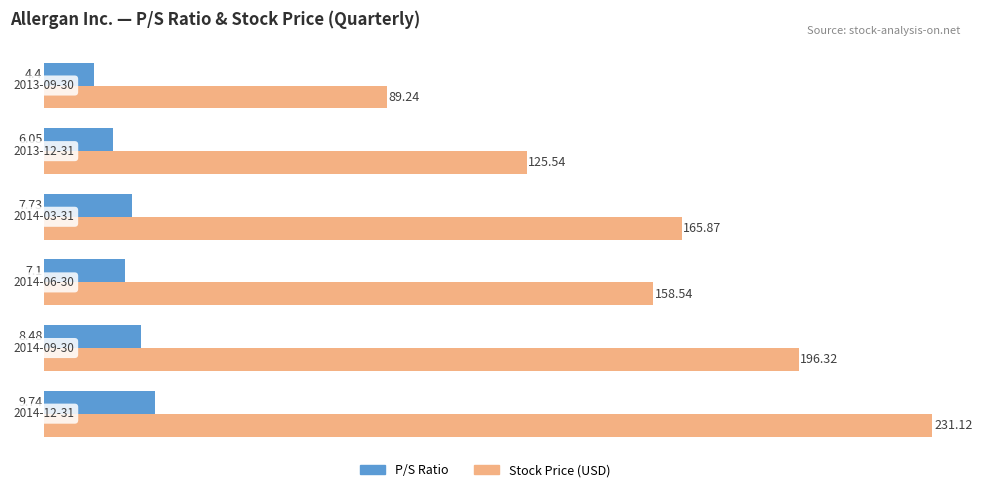

What is the difference between the maximum and minimum values in the Stock Price (USD) series?

47.8